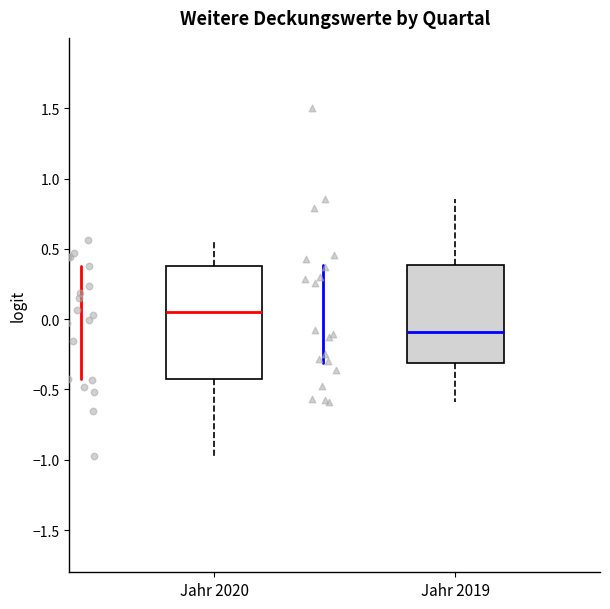

Where does the upper whisker of the box for Jahr 2020 end on the y-axis? The values are not printed on the chart, so give them approximately, as read against the axis.

0.55